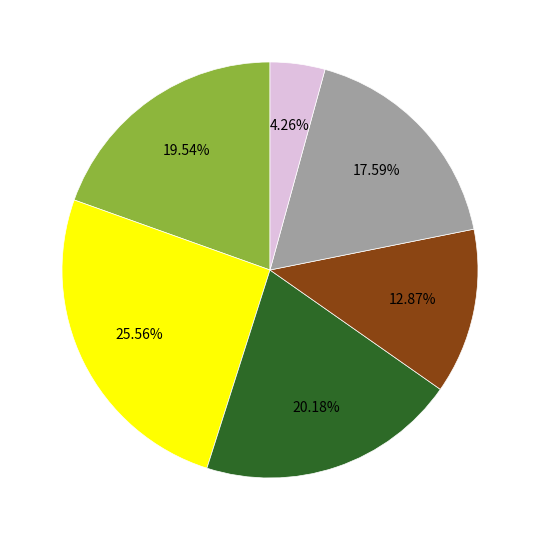

How many slices are in this pie chart?

6